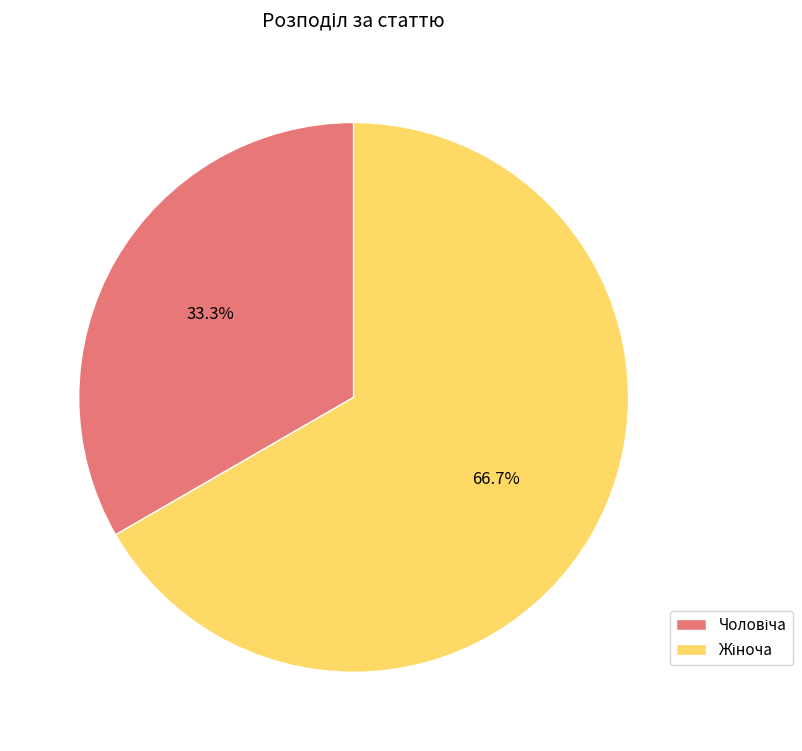

Is there a majority slice in this chart?

Yes